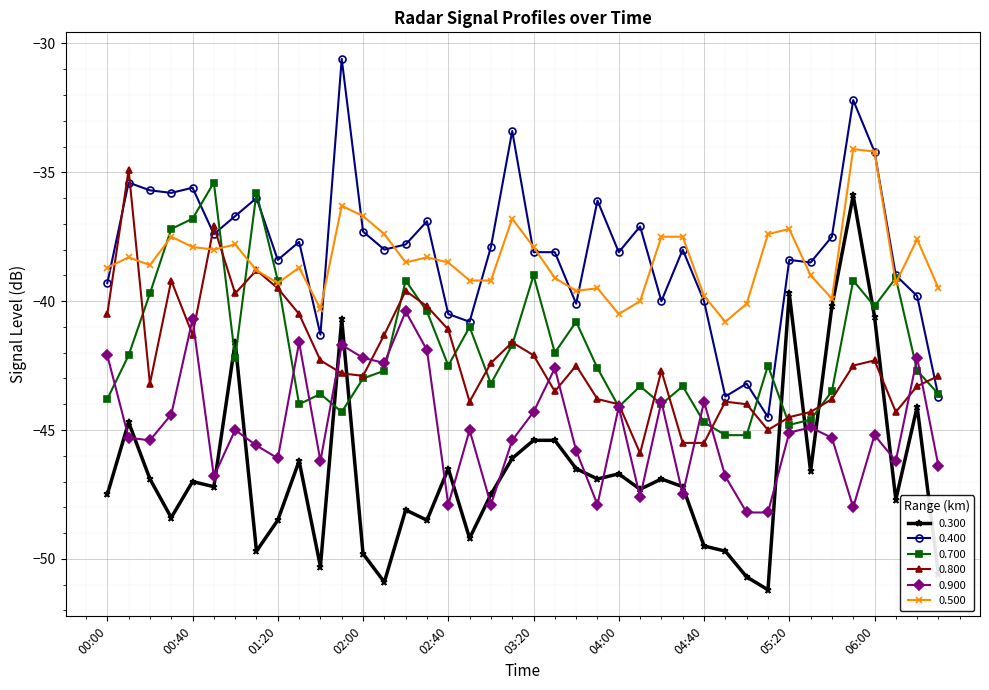

Reading left to right, list all the values displayed in this chart.

0.300: -47.5	-44.7	-46.9	-48.4	-47.0	-47.2	-41.6	-49.7	-48.5	-46.2	-50.3	-40.7	-49.8	-50.9	-48.1	-48.5	-46.5	-49.2	-47.5	-46.1	-45.4	-45.4	-46.5	-46.9	-46.7	-47.3	-46.9	-47.2	-49.5	-49.7	-50.7	-51.2	-39.7	-46.6	-40.2	-35.9	-40.6	-47.7	-44.1	-50.6
0.400: -39.3	-35.4	-35.7	-35.8	-35.6	-37.4	-36.7	-36.0	-38.4	-37.7	-41.3	-30.6	-37.3	-38.0	-37.8	-36.9	-40.5	-40.8	-37.9	-33.4	-38.1	-38.1	-40.1	-36.1	-38.1	-37.1	-40.0	-38.0	-40.0	-43.7	-43.2	-44.5	-38.4	-38.5	-37.5	-32.2	-34.2	-39.0	-39.8	-43.7
0.700: -43.8	-42.1	-39.7	-37.2	-36.8	-35.4	-42.2	-35.8	-39.2	-44.0	-43.6	-44.3	-43.0	-42.7	-39.2	-40.4	-42.5	-41.0	-43.2	-41.7	-39.0	-42.0	-40.8	-42.6	-44.1	-43.3	-44.0	-43.3	-44.7	-45.2	-45.2	-42.5	-44.8	-44.6	-43.5	-39.2	-40.2	-39.1	-42.7	-43.6
0.800: -40.5	-34.9	-43.2	-39.2	-41.3	-37.1	-39.7	-38.8	-39.5	-40.5	-42.3	-42.8	-42.9	-41.3	-39.6	-40.2	-41.1	-43.9	-42.4	-41.6	-42.1	-43.5	-42.5	-43.8	-44.0	-45.9	-42.7	-45.5	-45.5	-43.9	-44.0	-45.0	-44.5	-44.3	-43.8	-42.5	-42.3	-44.3	-43.3	-42.9
0.900: -42.1	-45.3	-45.4	-44.4	-40.7	-46.8	-45.0	-45.6	-46.1	-41.6	-46.2	-41.7	-42.2	-42.4	-40.4	-41.9	-47.9	-45.0	-47.9	-45.4	-44.3	-42.6	-45.8	-47.9	-44.1	-47.6	-43.9	-47.5	-43.9	-46.8	-48.2	-48.2	-45.1	-44.9	-45.3	-48.0	-45.2	-46.2	-42.2	-46.4
0.500: -38.7	-38.3	-38.6	-37.5	-37.9	-38.0	-37.8	-38.8	-39.3	-38.7	-40.3	-36.3	-36.7	-37.4	-38.5	-38.3	-38.5	-39.2	-39.2	-36.8	-37.9	-39.1	-39.6	-39.5	-40.5	-40.0	-37.5	-37.5	-39.8	-40.8	-40.1	-37.4	-37.2	-39.0	-39.9	-34.1	-34.2	-39.3	-37.6	-39.5